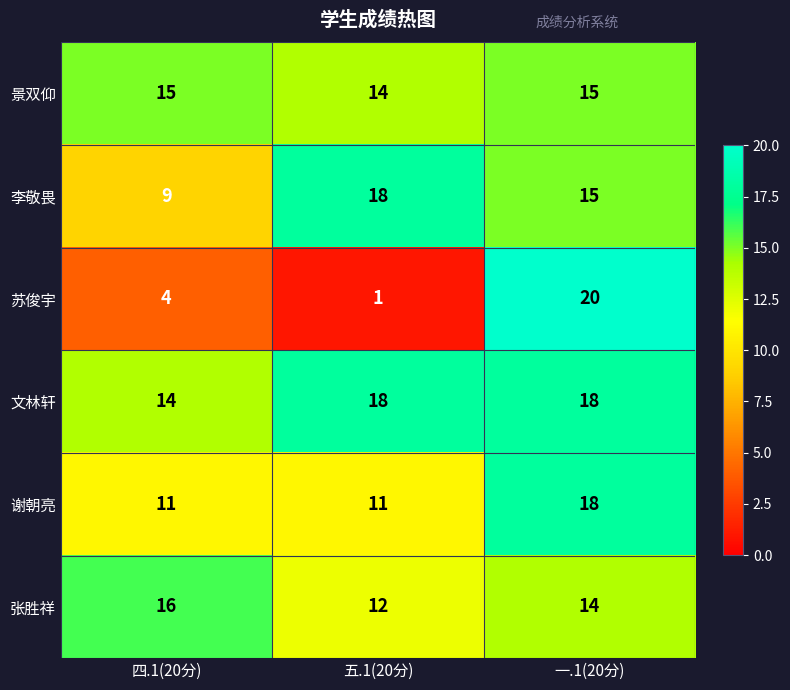

Reading left to right, extract all data points from this chart.

景双仰: 四.1(20分)=15	五.1(20分)=14	一.1(20分)=15
李敬畏: 四.1(20分)=9	五.1(20分)=18	一.1(20分)=15
苏俊宇: 四.1(20分)=4	五.1(20分)=1	一.1(20分)=20
文林轩: 四.1(20分)=14	五.1(20分)=18	一.1(20分)=18
谢朝亮: 四.1(20分)=11	五.1(20分)=11	一.1(20分)=18
张胜祥: 四.1(20分)=16	五.1(20分)=12	一.1(20分)=14